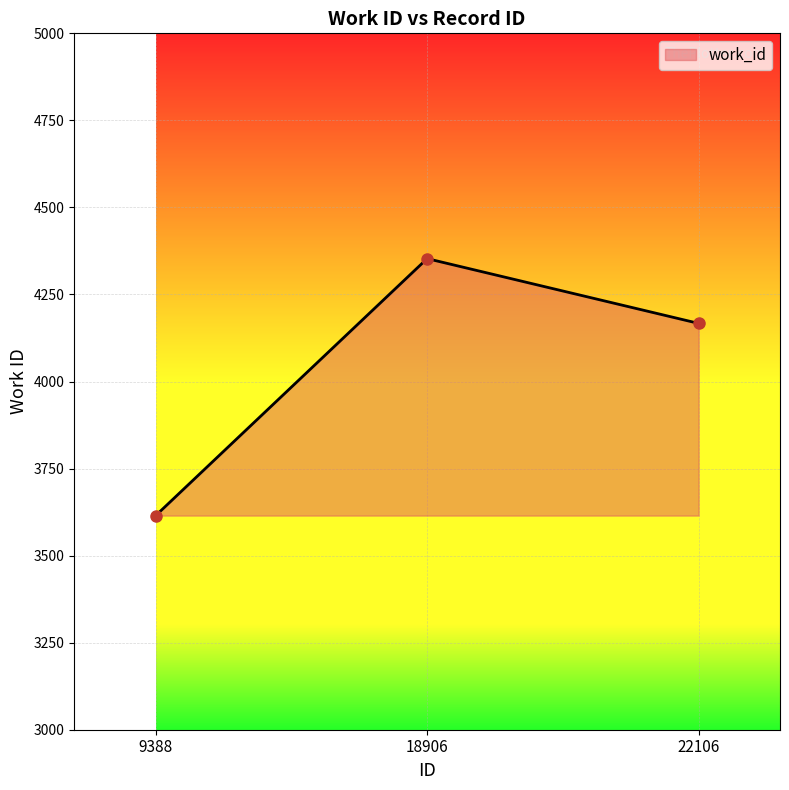

Count the number of data series in this chart.

1